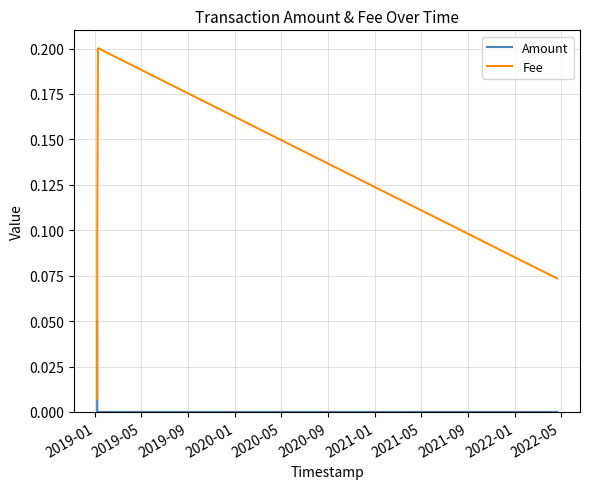

What is the difference between the second highest and minimum values in the Fee series?

0.2